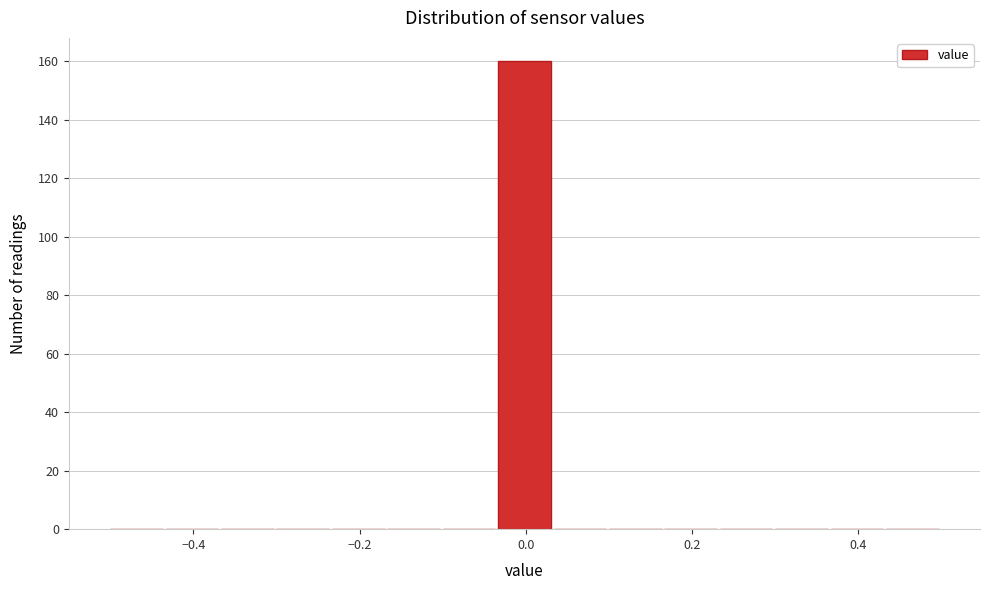

Read against the x-axis, roughly where is the centre of the tallest bar?

0.00